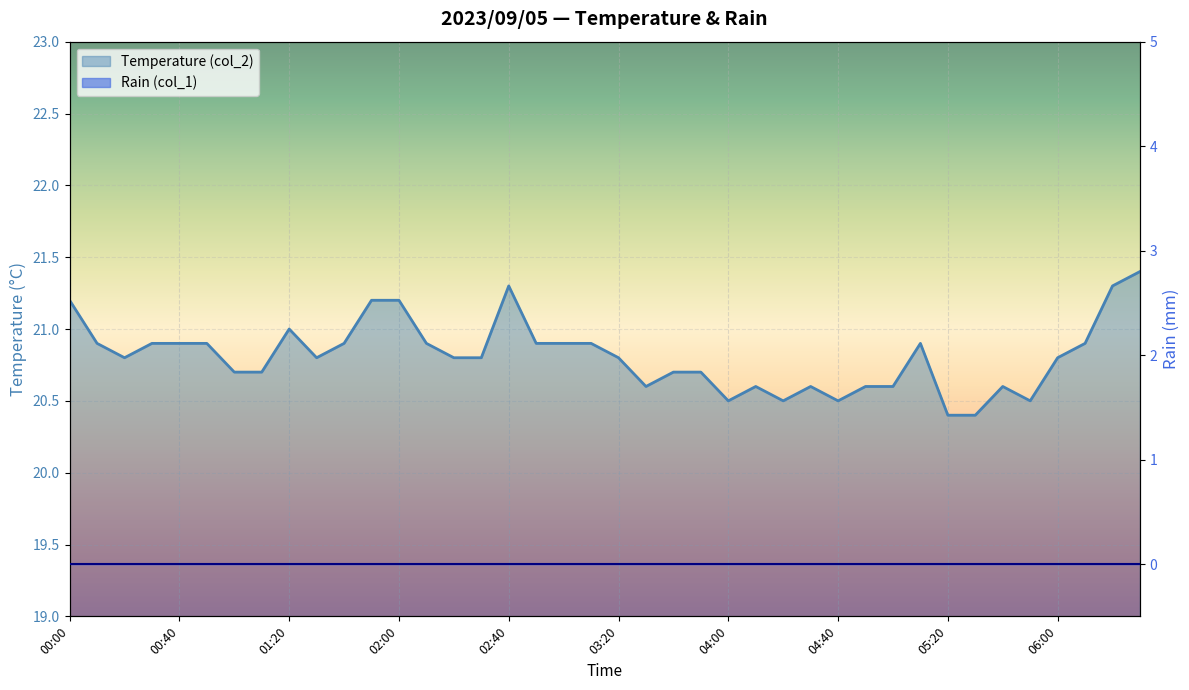

At which label is the value closest to 20?

05:20